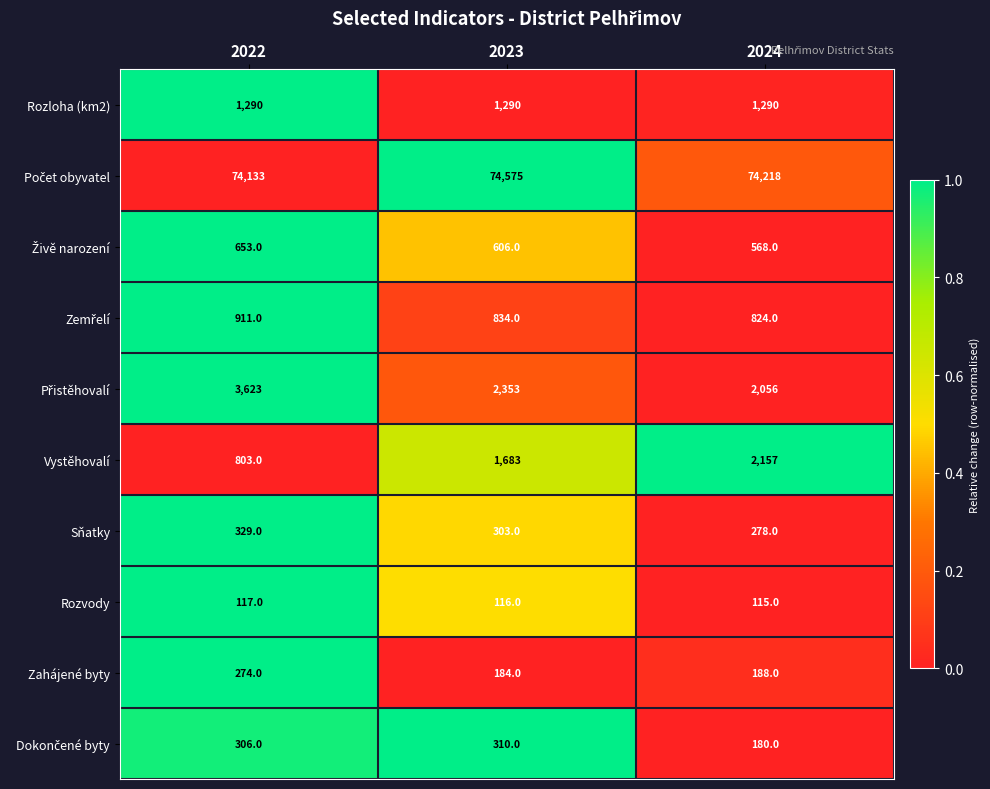

What is the total value across all series at 2024?

81874